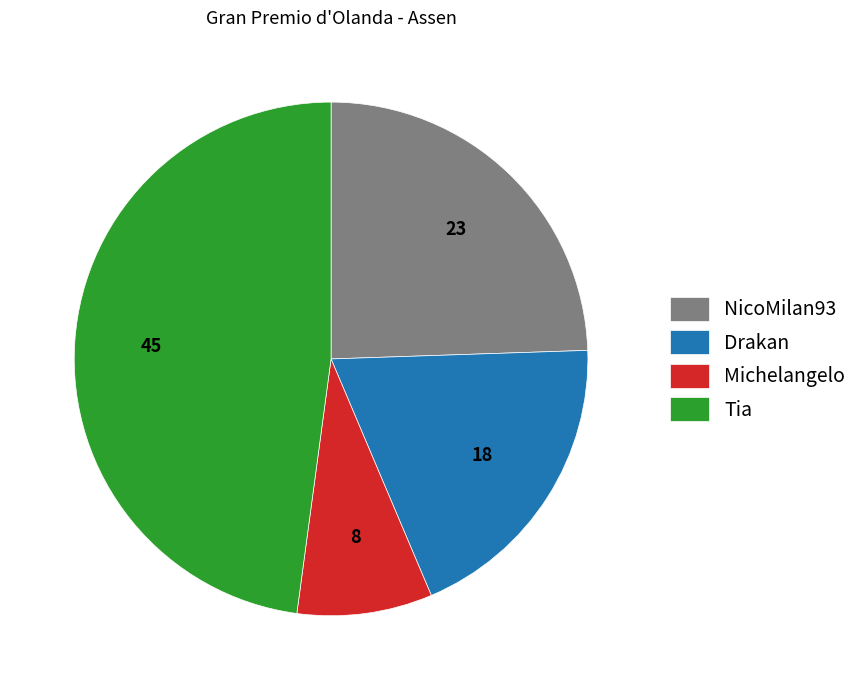

Is it true that Drakan is 7% of the pie?

False